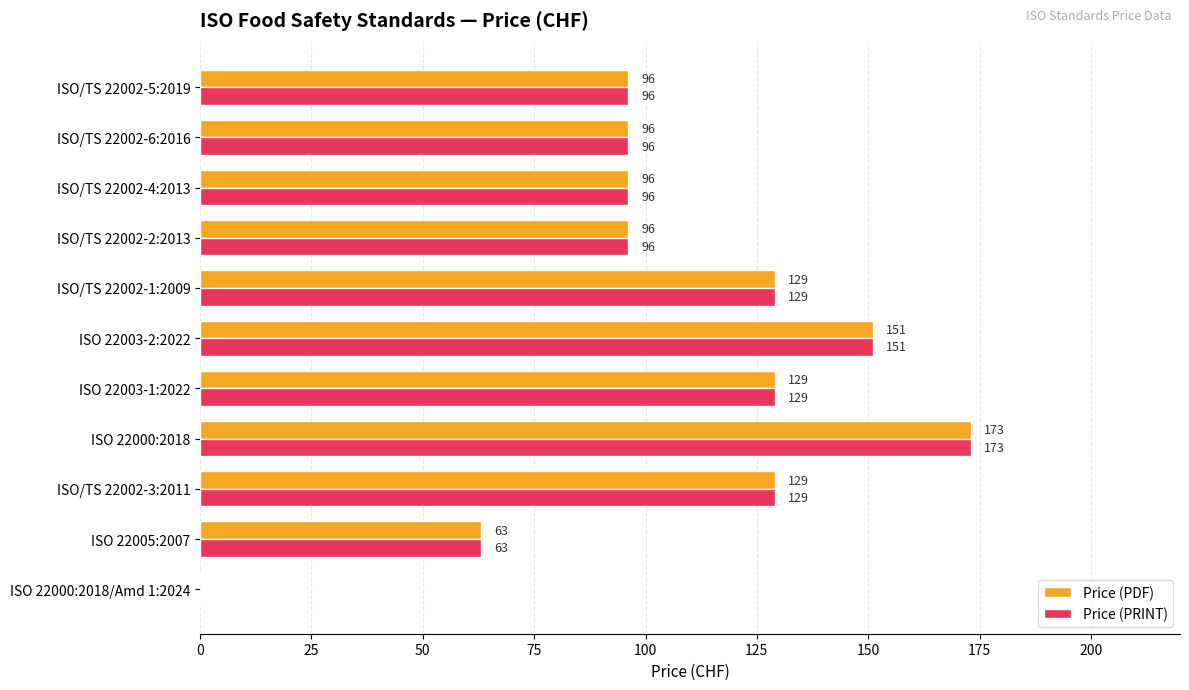

What is the sum of the Price (PDF) values at ISO/TS 22002-6:2016 and ISO 22003-2:2022?

247